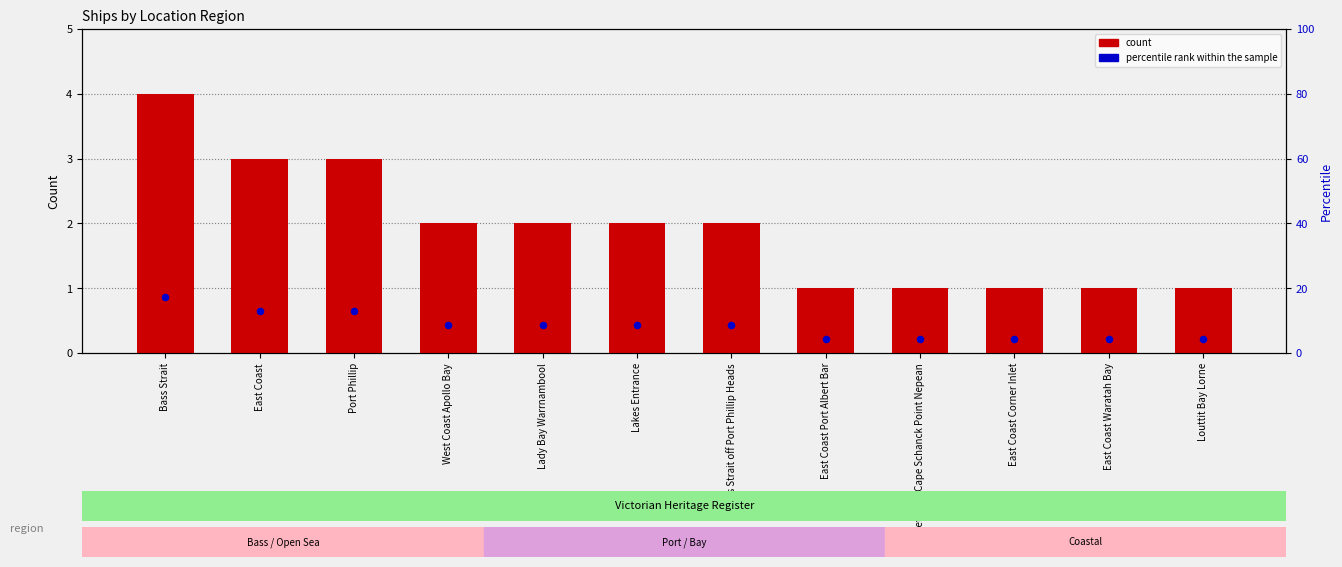

Which series contains the lowest Y value?

count